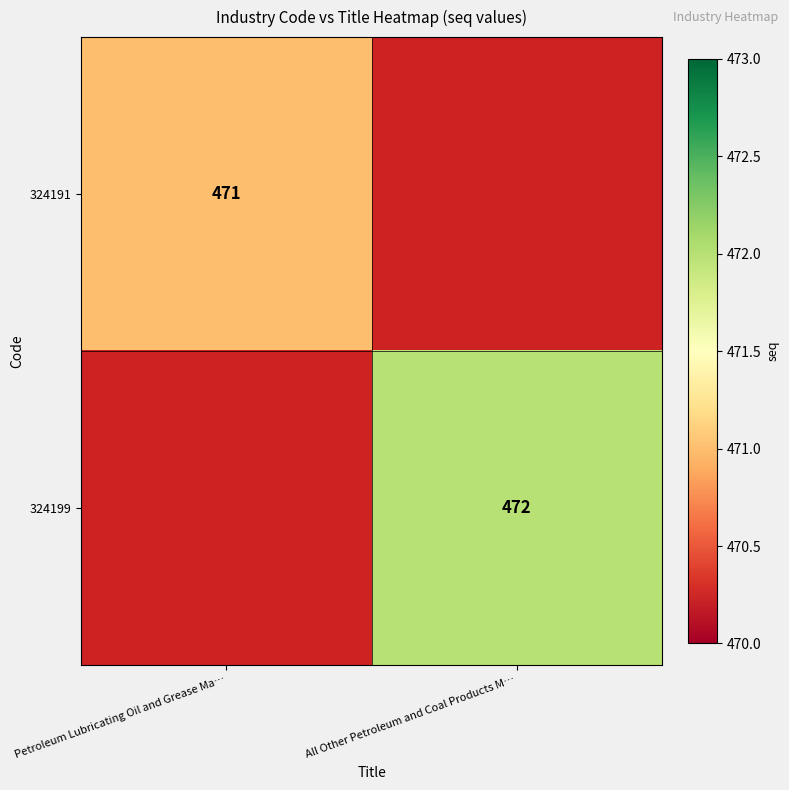

The value of 324199 at All Other Petroleum and Coal Products M… is 472. True or false?

True